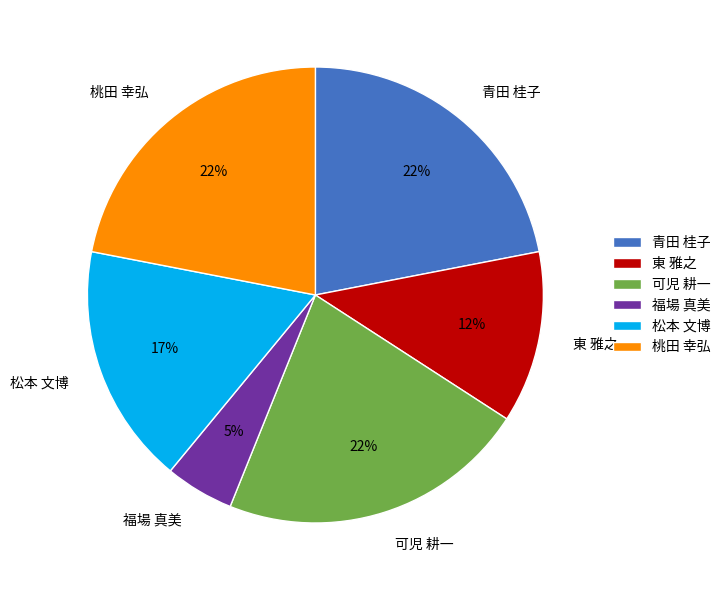

Does 松本 文博 represent more than half of the total?

No